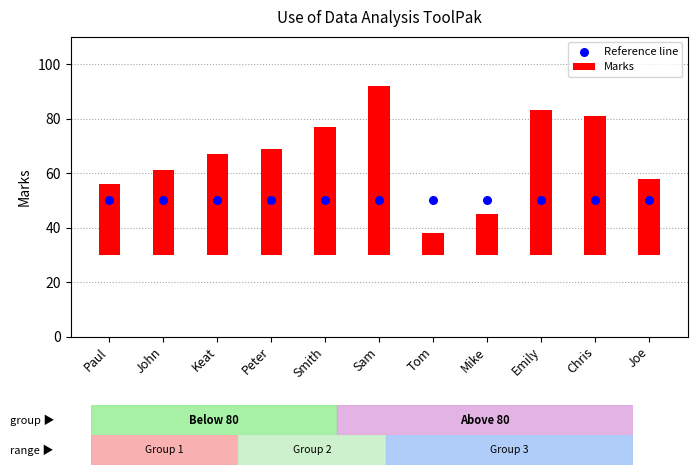

Is the value of Reference line at Emily greater than the value of Marks at Peter?

Yes